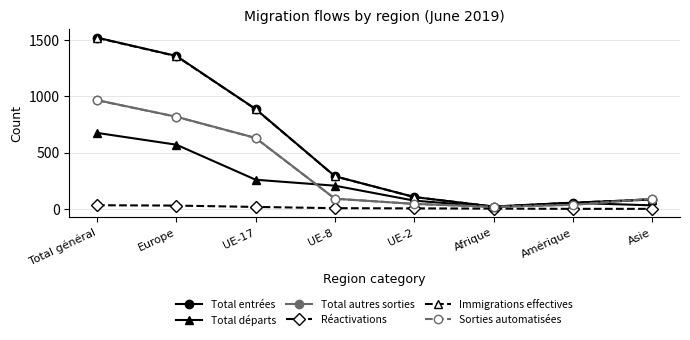

What is the maximum value for Total départs?

676